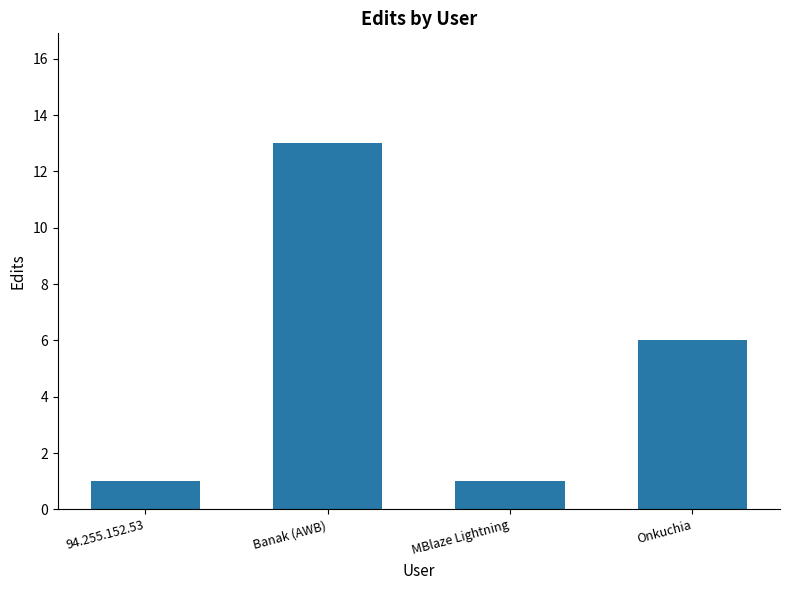

Reading left to right, transcribe all the data shown in this chart.

1	13	1	6